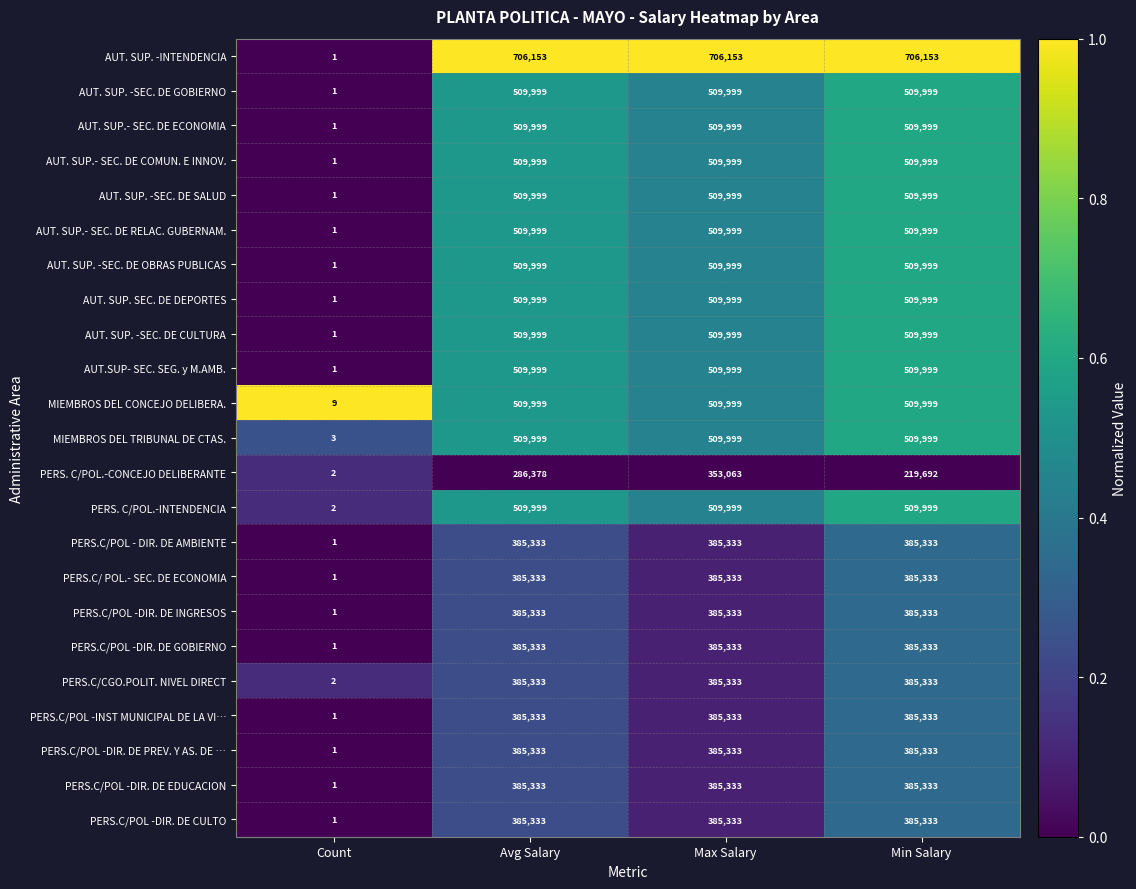

Which series has the largest total across all categories?

AUT. SUP. -INTENDENCIA